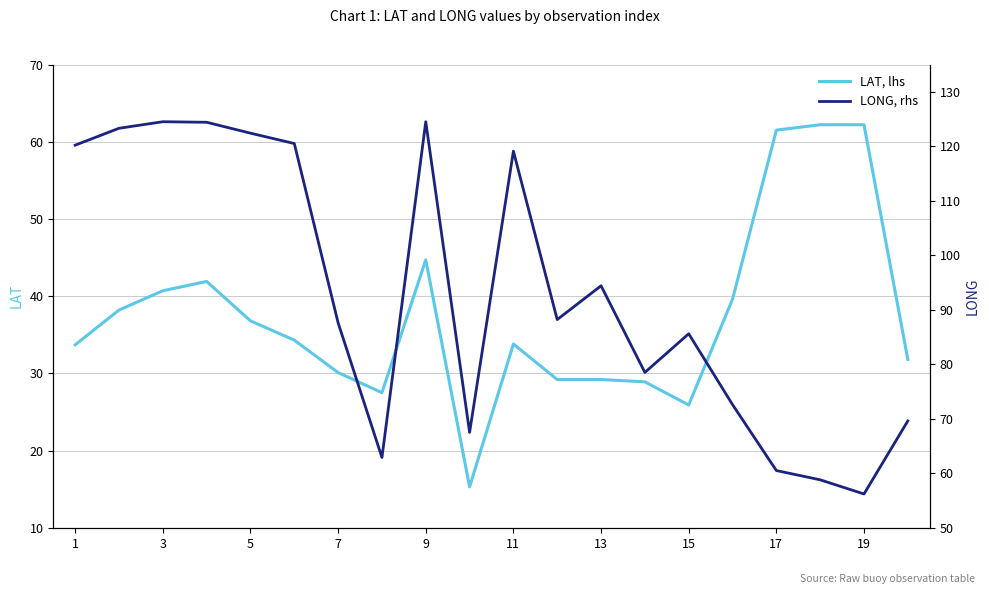

Rank the series at 1 from highest to lowest value.

LONG (right), LAT (left)